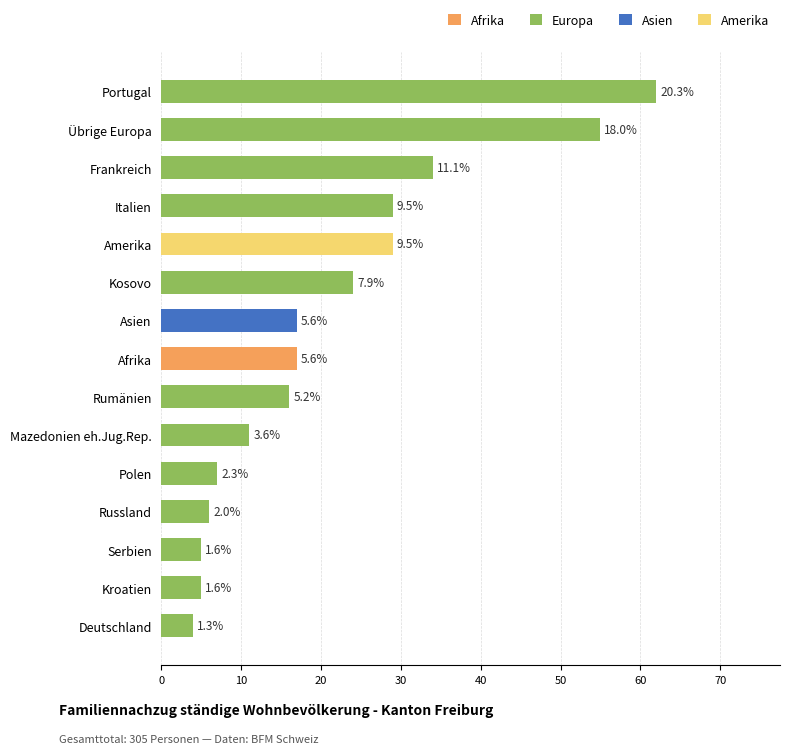

List the labels in order of value, largest first.

Portugal, Übrige Europa, Frankreich, Italien, Amerika, Kosovo, Afrika, Asien, Rumänien, Mazedonien eh.Jug.Rep., Polen, Russland, Kroatien, Serbien, Deutschland